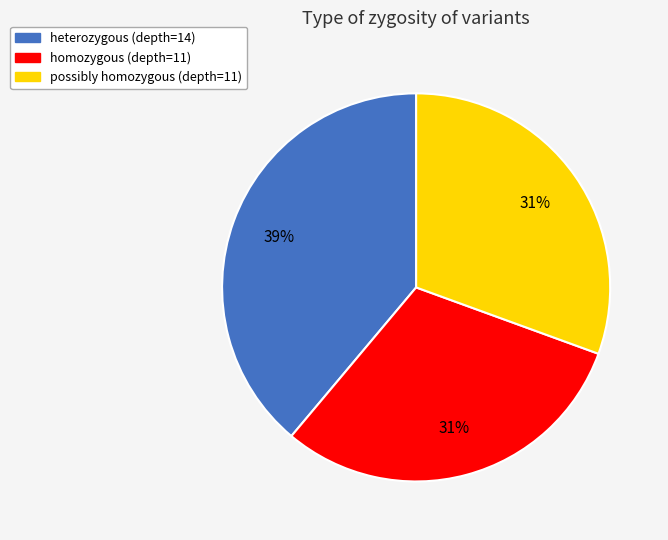

To the nearest percent, what is the combined percentage of heterozygous (depth=14) and possibly homozygous (depth=11)?

69%